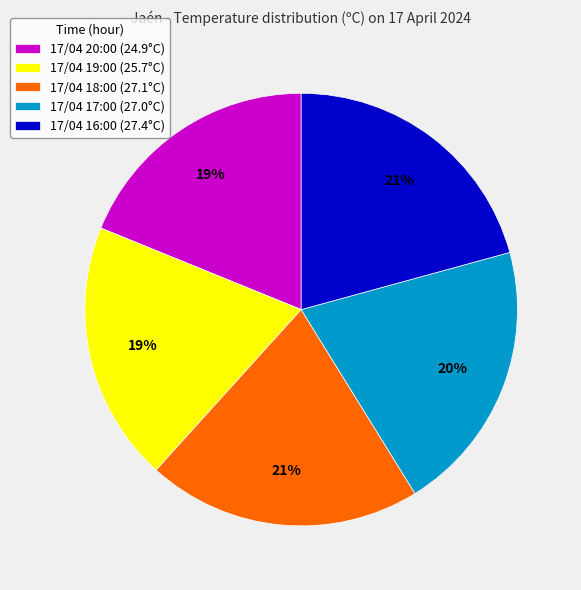

To the nearest percent, what portion does 17/04 20:00 represent?

19%